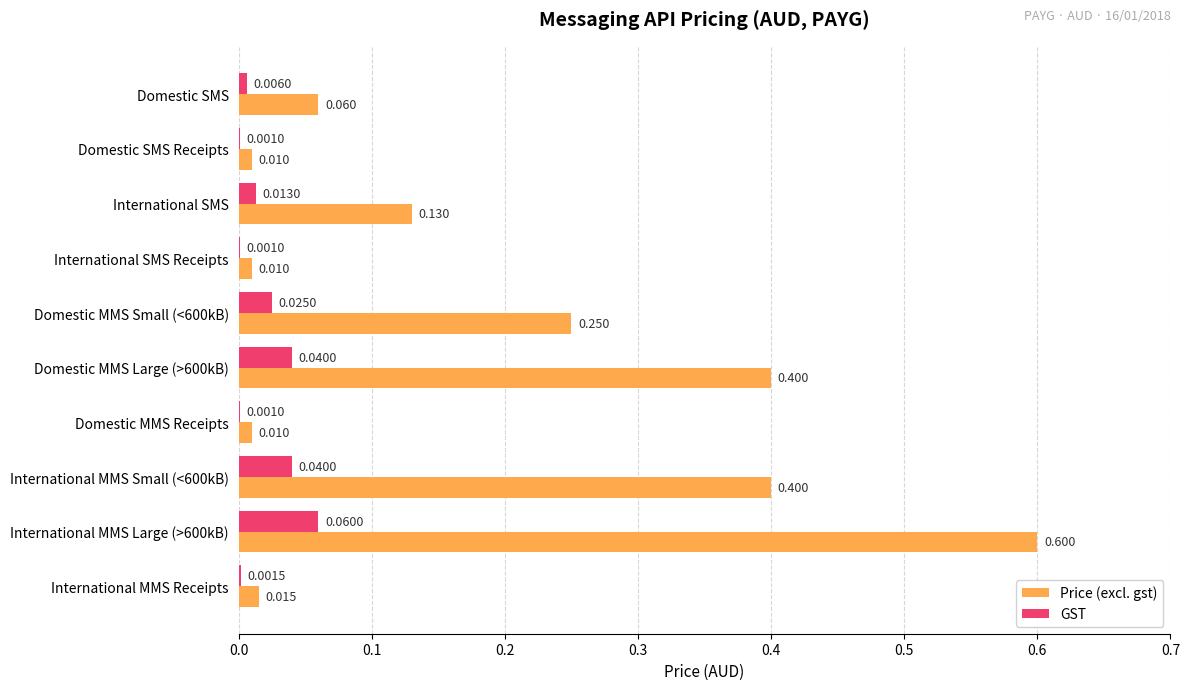

Which series has the largest total across all categories?

Price (excl. gst)